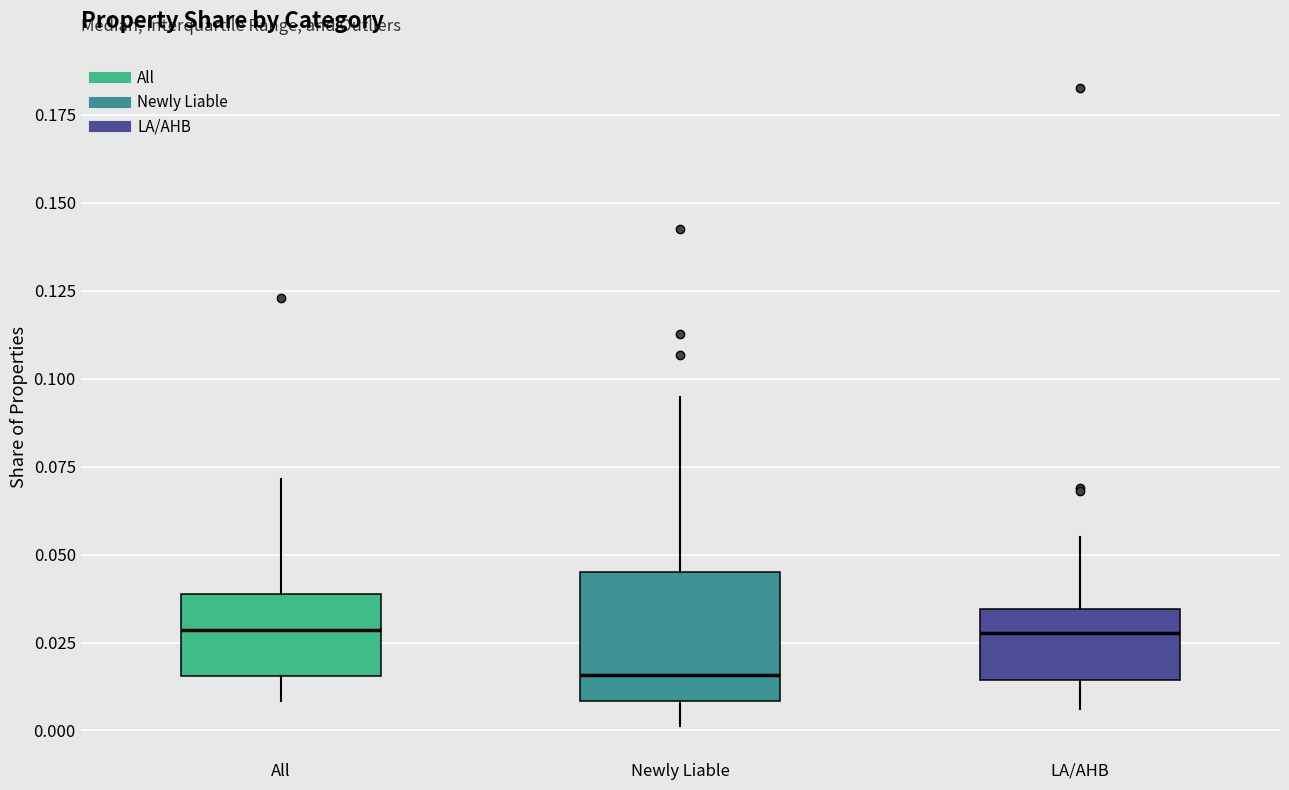

Where is the lower edge of the box for Newly Liable on the y-axis? The values are not printed on the chart, so give them approximately, as read against the axis.

0.010